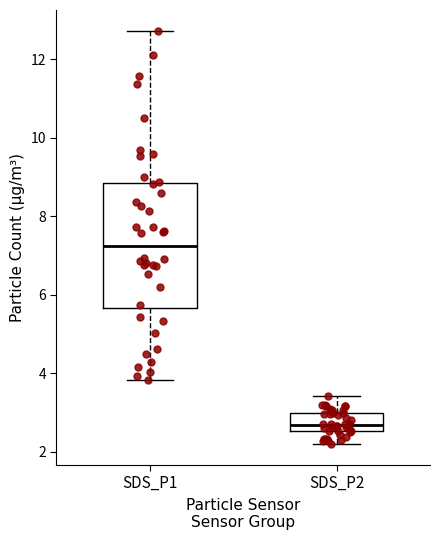

Reading left to right, read every box against the y-axis: the position of its median line, the range the box covers, and the ends of its whiskers. The values are not printed on the chart, so give them approximately, as read against the axis.

SDS_P1: median 7.2, box 5.6 to 8.8, whiskers 3.8 to 12.8
SDS_P2: median 2.6 (just above the box's lower edge), box 2.6 to 3.0, whiskers 2.2 to 3.4